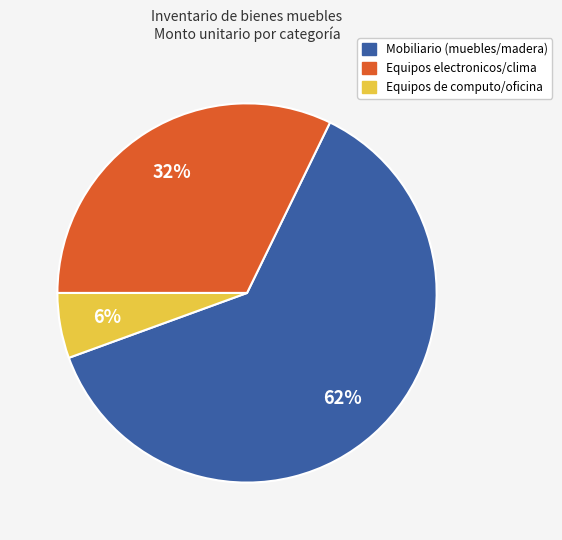

How many slices are in this pie chart?

3